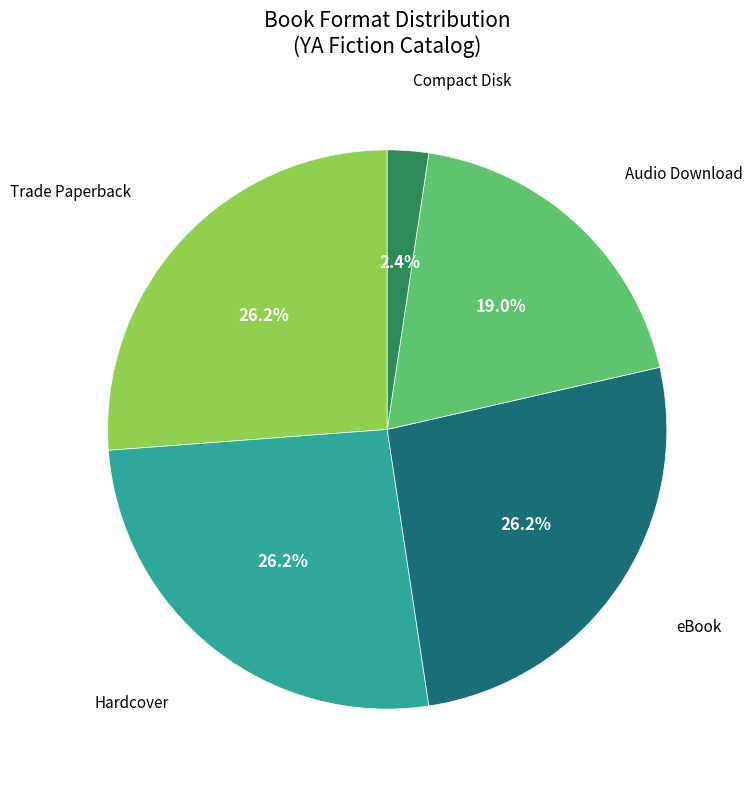

Is it true that Compact Disk is 11% of the pie?

False